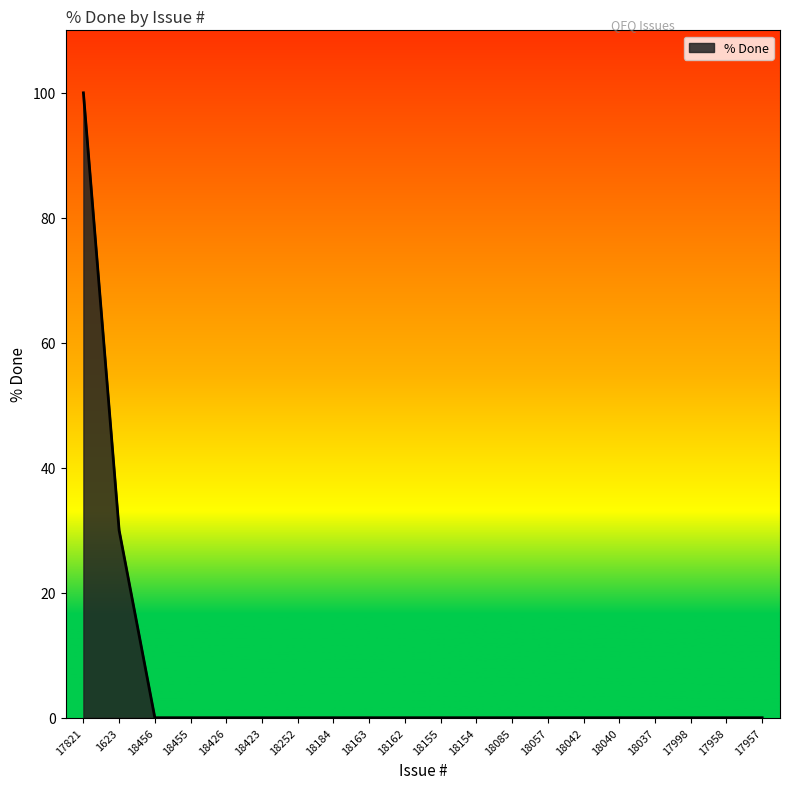

What is the difference between the maximum and minimum values?

100